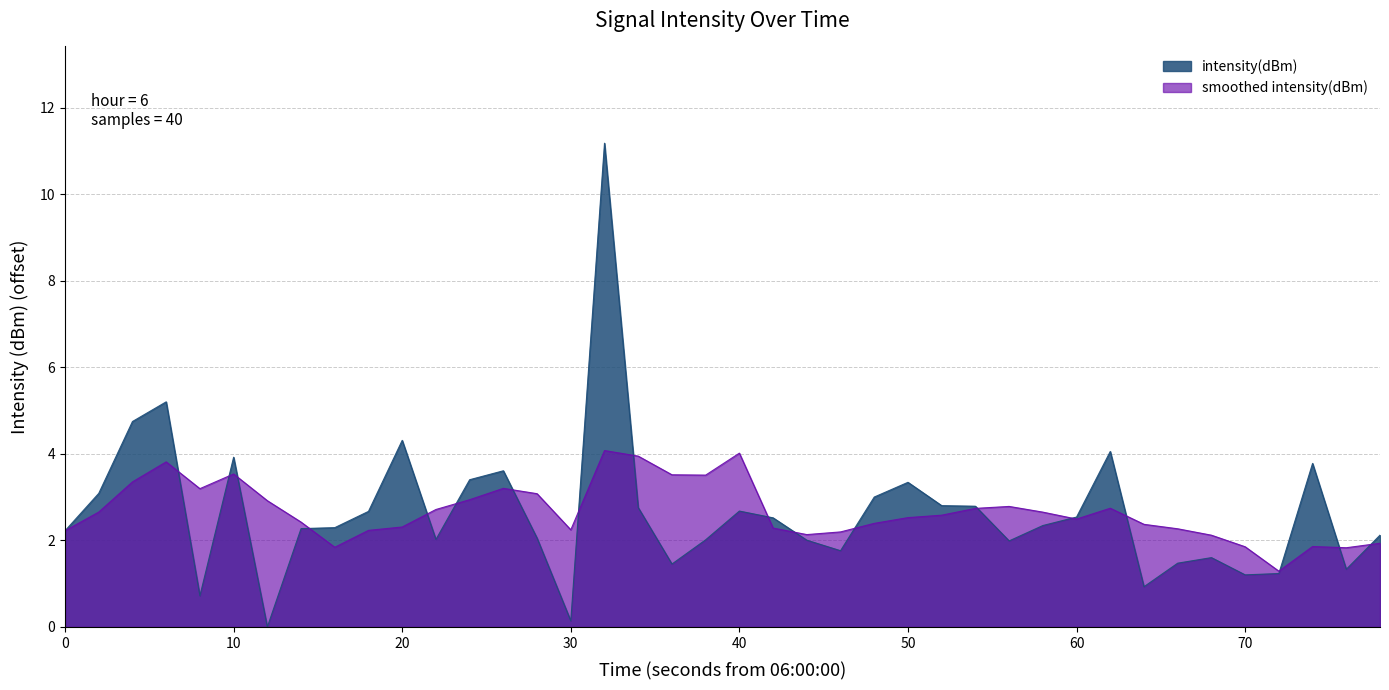

What is the highest value of the smoothed intensity(dBm) series?

4.1